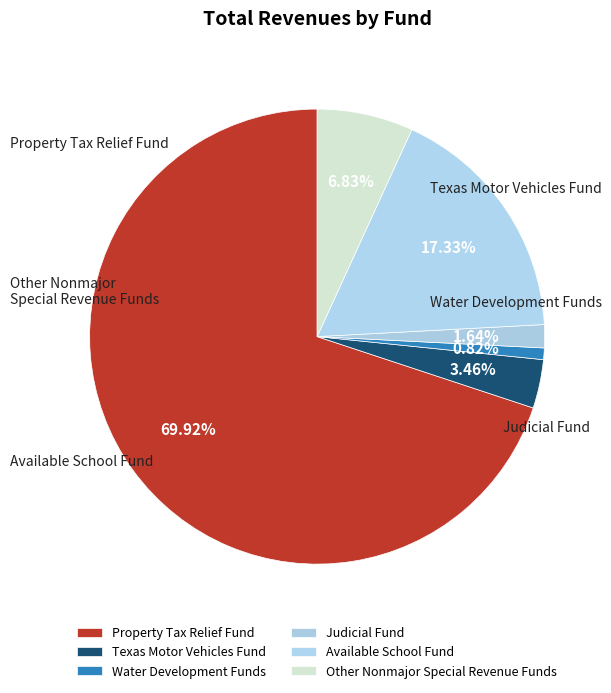

Which slice represents more than half of the pie?

Property Tax Relief Fund